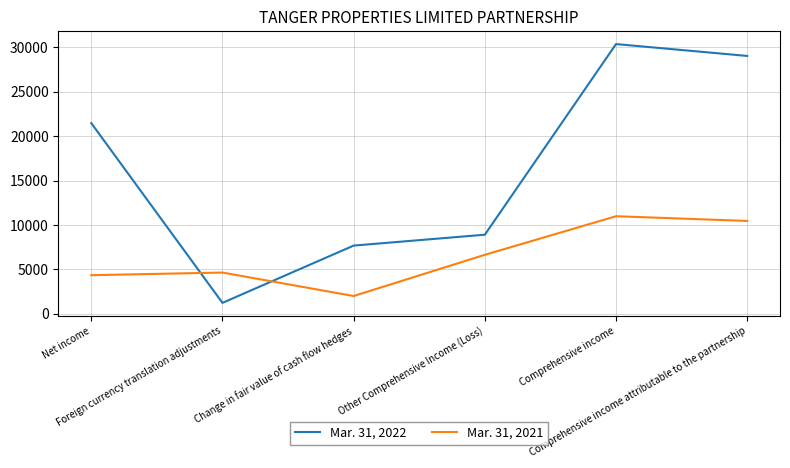

Is it true that Mar. 31, 2022 equals 11054 at Change in fair value of cash flow hedges?

False